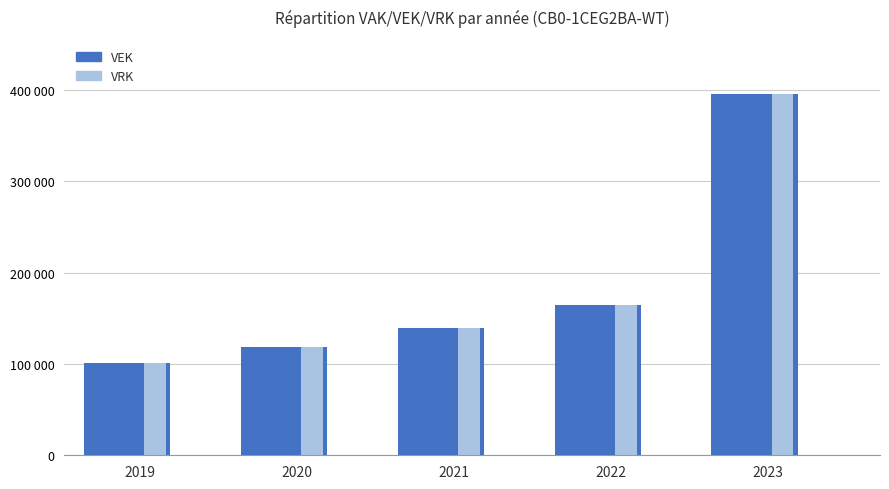

Are the bars grouped side by side (vs. stacked)?

Yes